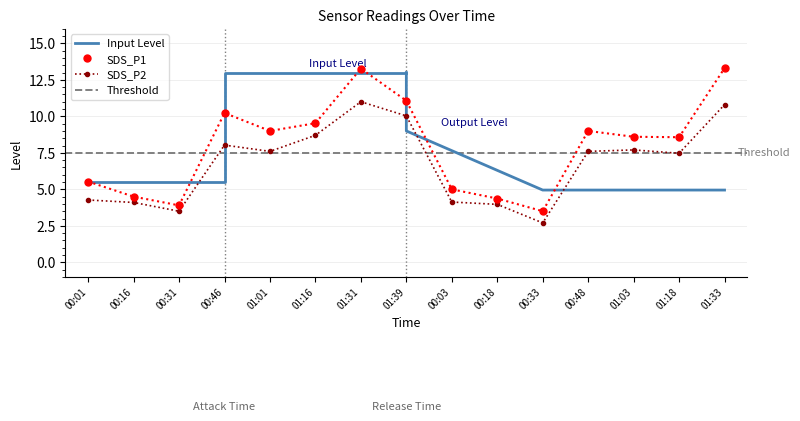

Which series has the widest spread of values?

SDS_P1